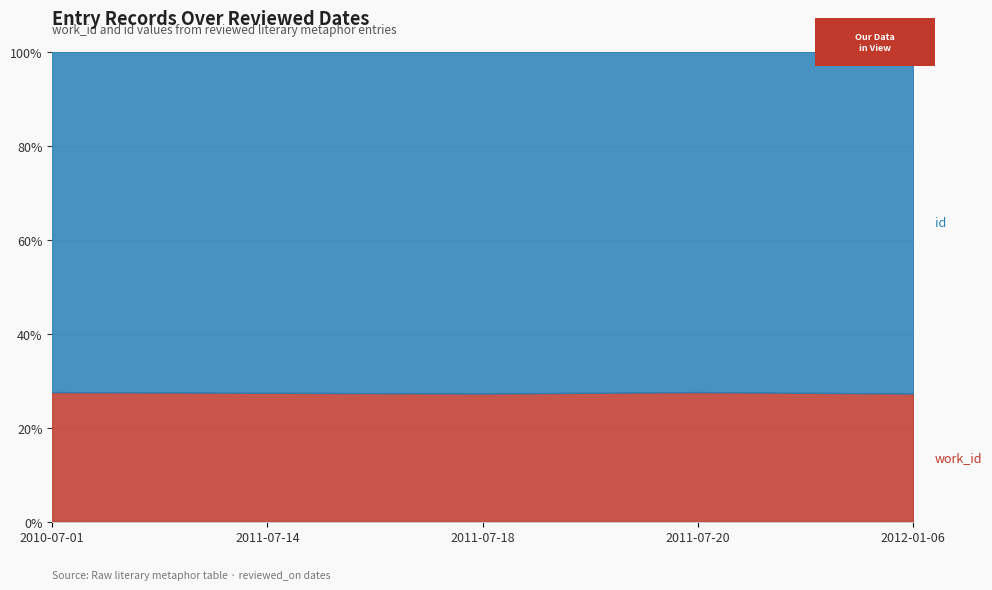

True or false: work_id and id cross at least once.

False